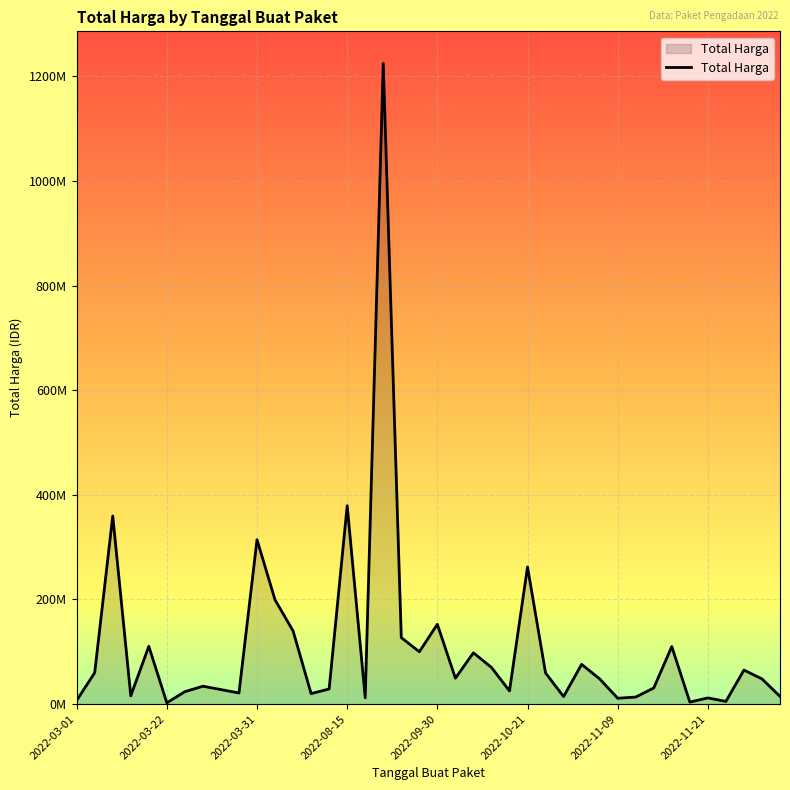

Does the chart have visible grid lines?

Yes